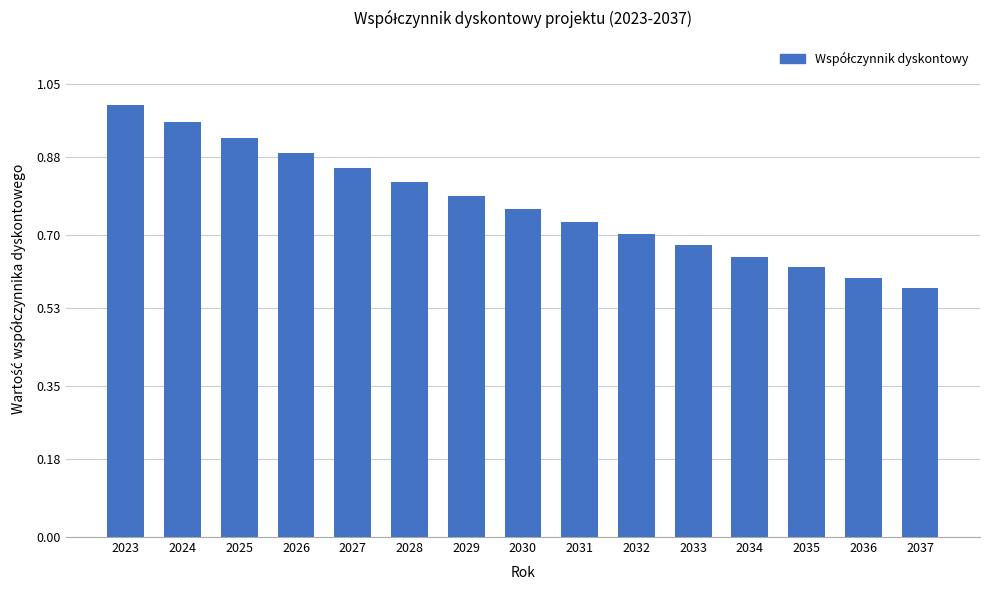

Rank the categories by value from highest to lowest.

2023, 2024, 2025, 2026, 2027, 2028, 2029, 2030, 2031, 2032, 2033, 2034, 2035, 2036, 2037